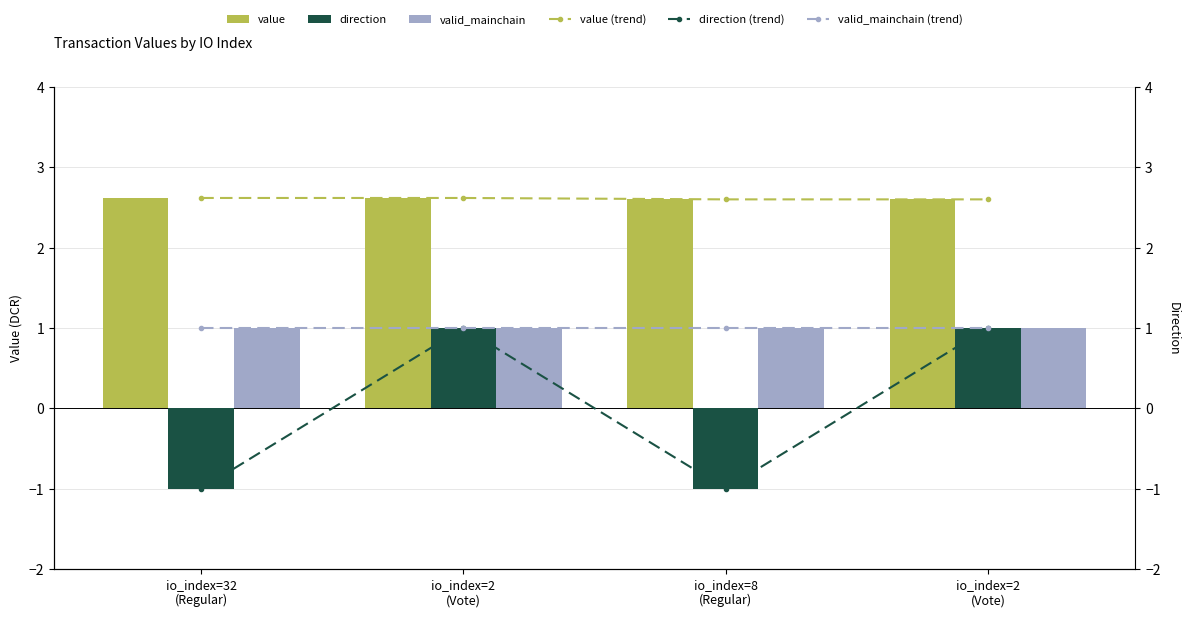

At which label does valid_mainchain (trend) reach its peak?

io_index=32
(Regular)